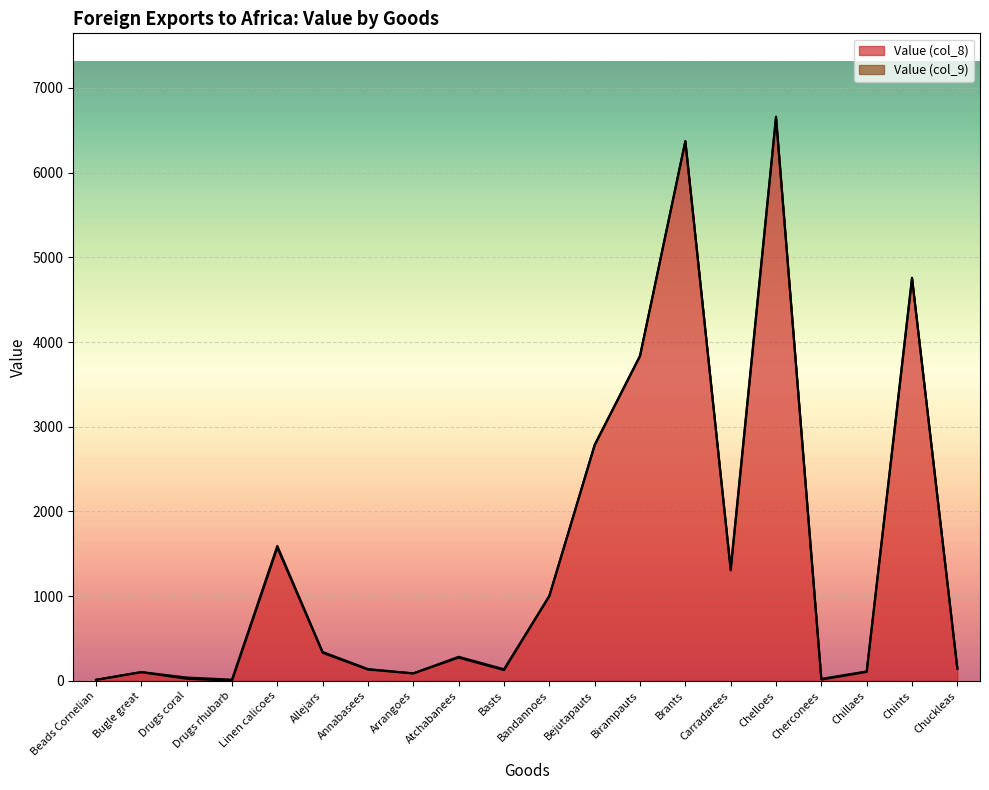

At which category does the data reach its first local valley?

Drugs rhubarb